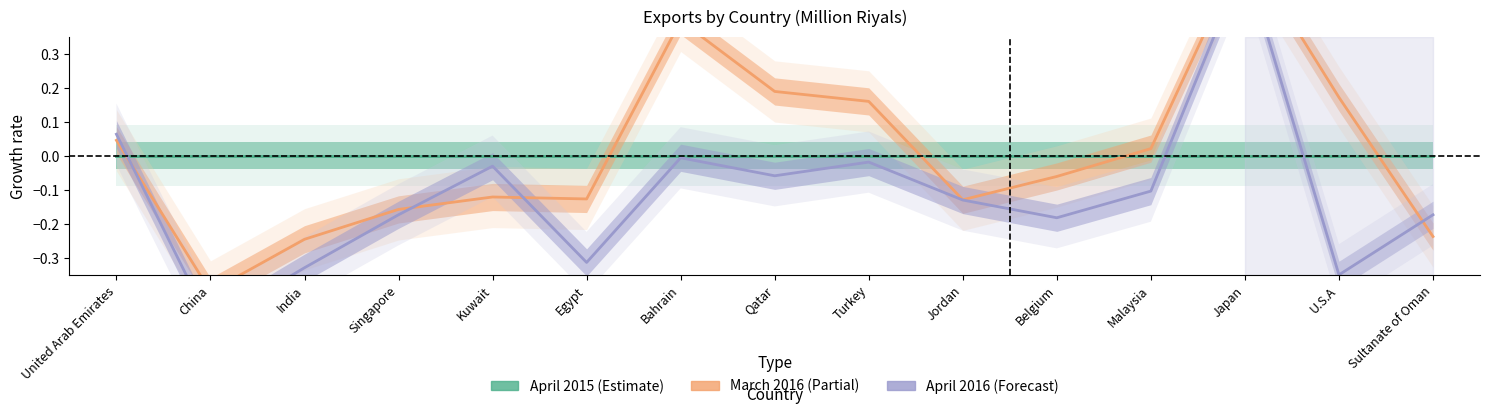

True or false: April 2016 has a value of -0.5 at China.

True